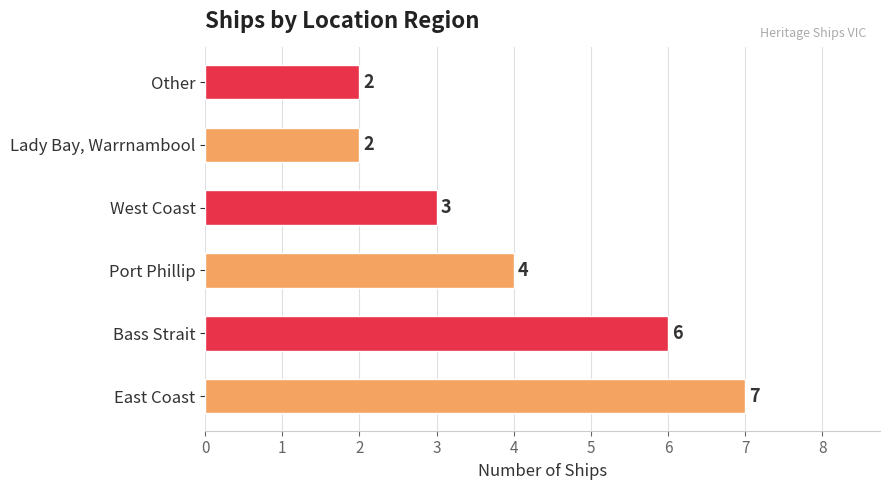

Does the chart contain stacked bars?

No